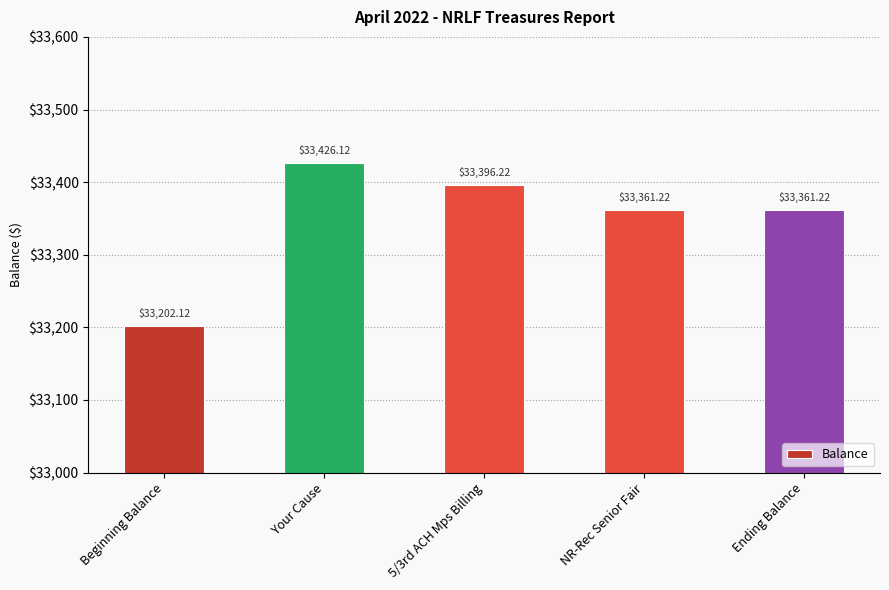

What is the label of the 1st bar from the left?

Beginning Balance